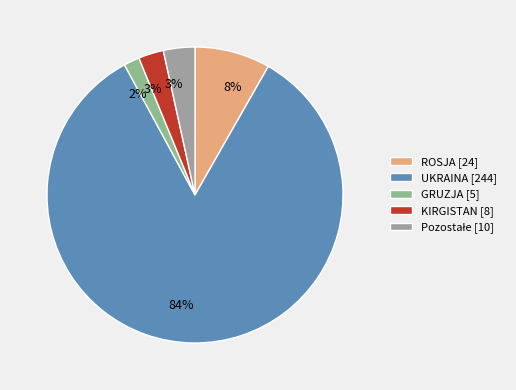

Which slice is the smallest?

GRUZJA [5]